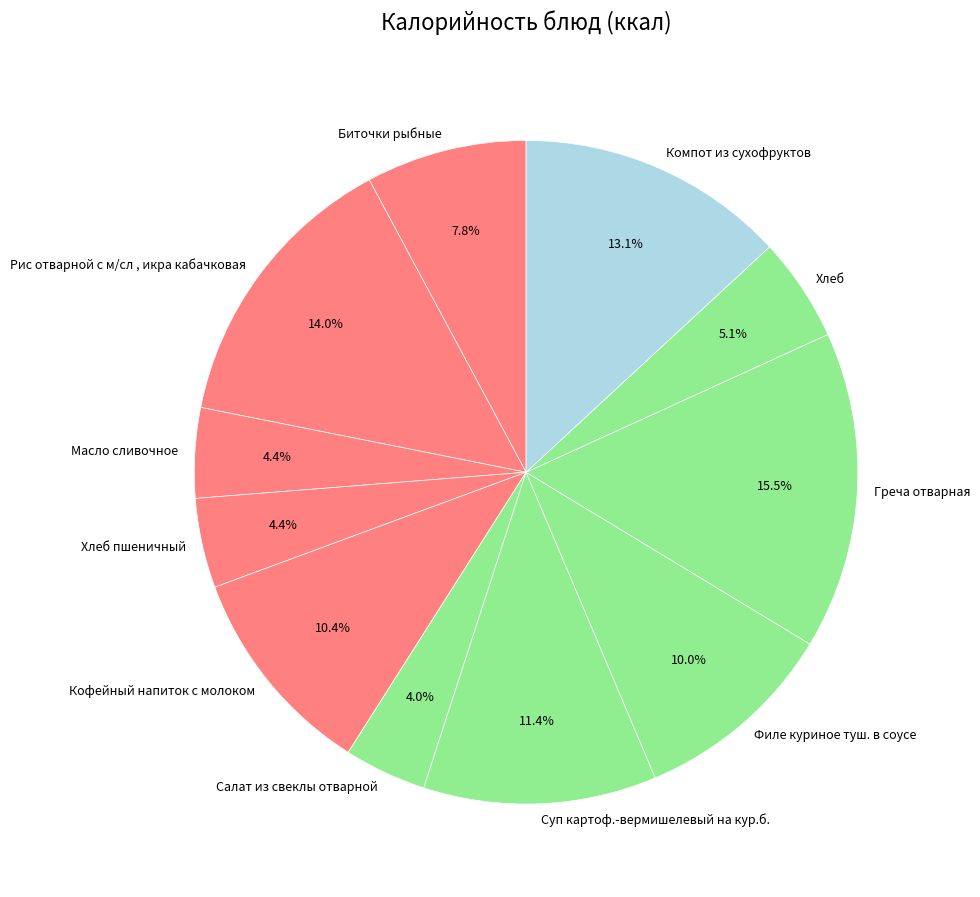

Is there any slice that represents more than half of the pie?

No